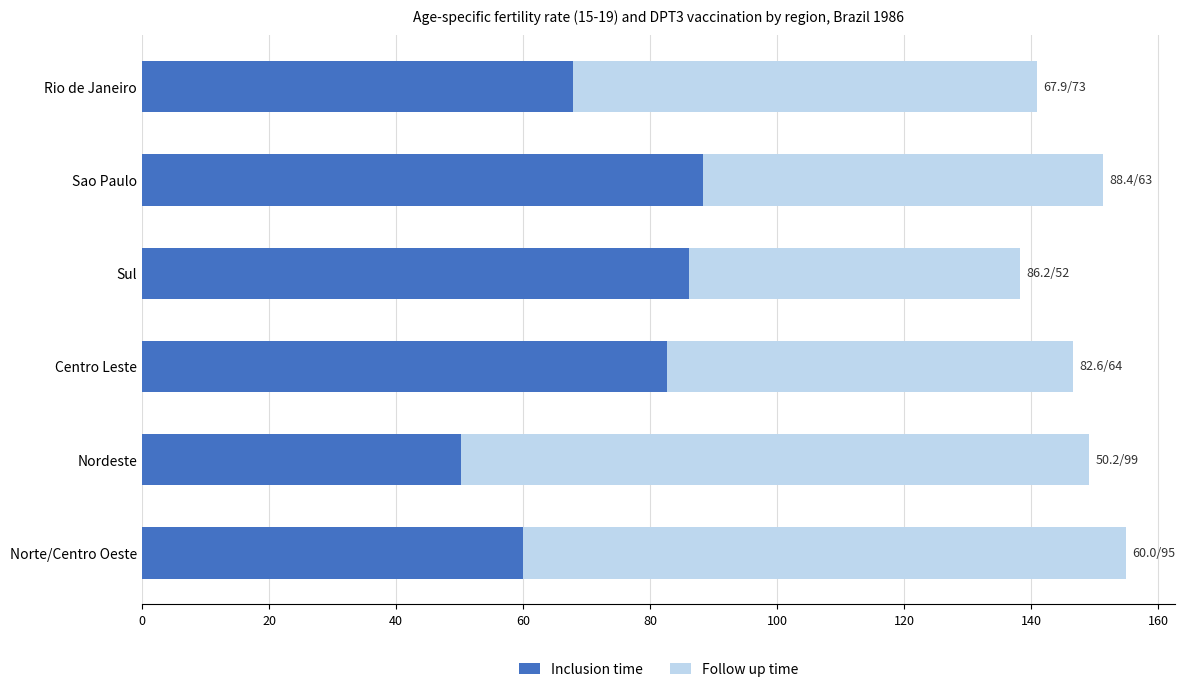

What is the maximum value for Inclusion time?

88.4